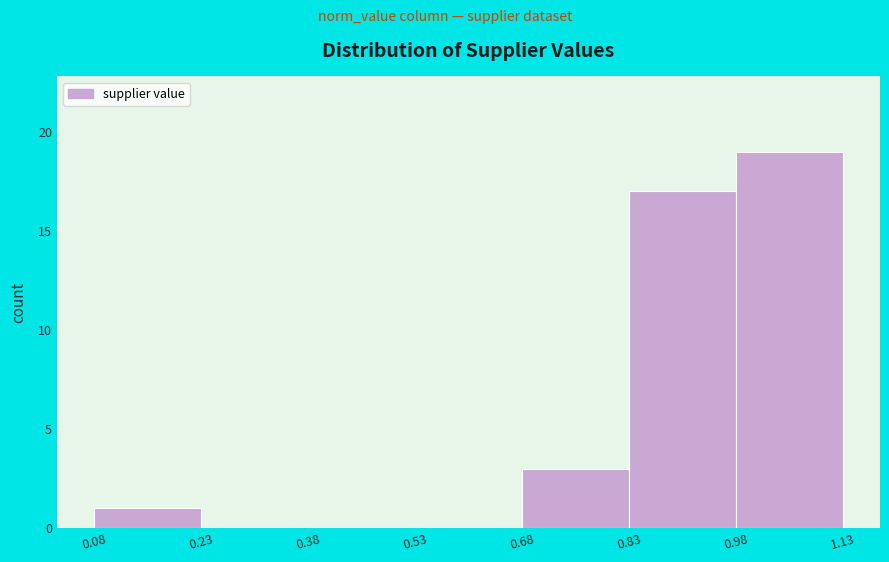

Reading left to right, transcribe this chart: for each bar, give the range it covers on the x-axis and its height. The values are not printed on the chart, so give them approximately, as read against the axis.

0.08 to 0.23: 1
0.23 to 0.38: 0
0.38 to 0.53: 0
0.53 to 0.68: 0
0.68 to 0.83: 3
0.83 to 0.98: 17
0.98 to 1.13: 19